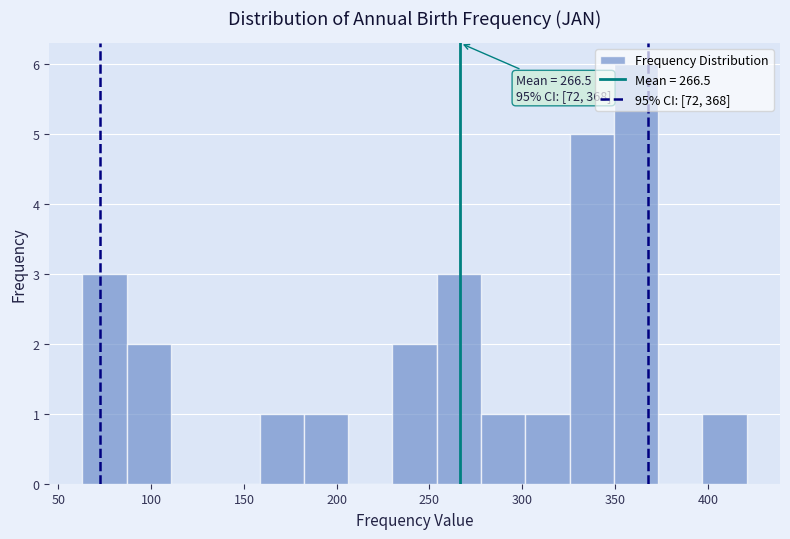

Which range on the x-axis has the tallest bar?

350 to 375